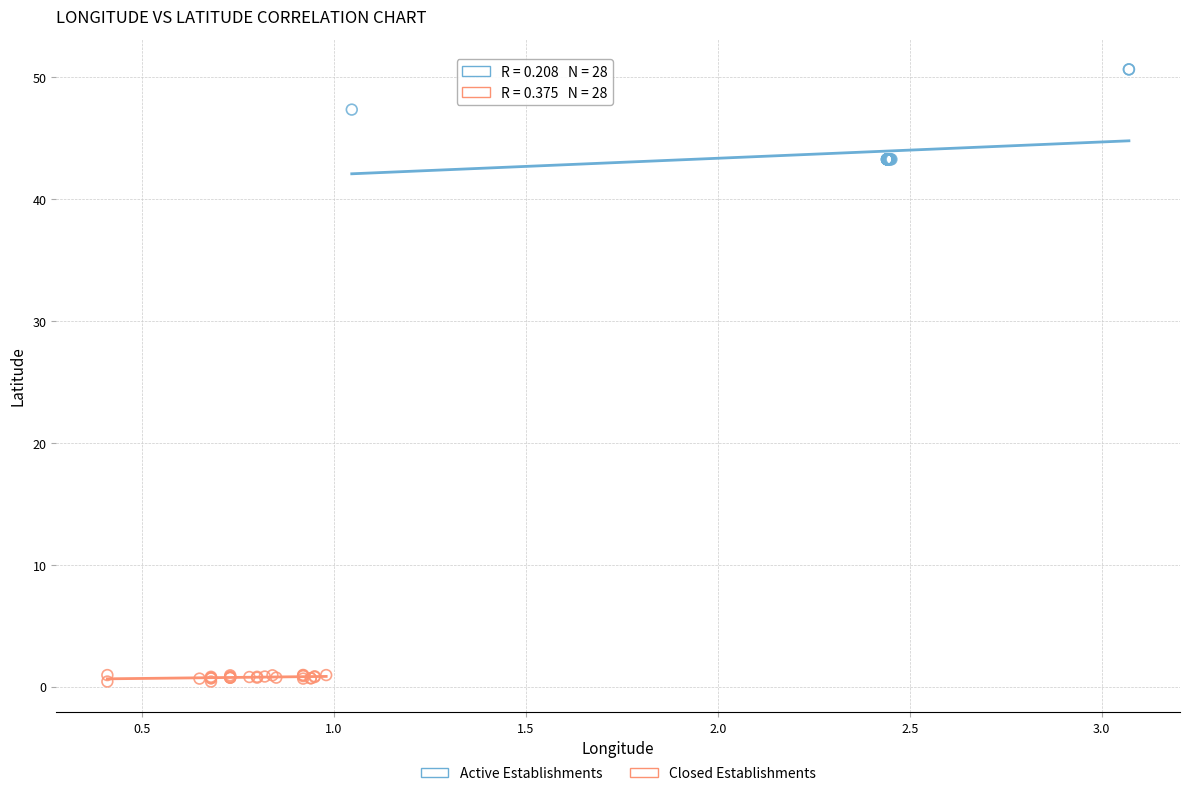

Which series reaches the minimum Y coordinate?

Closed Establishments